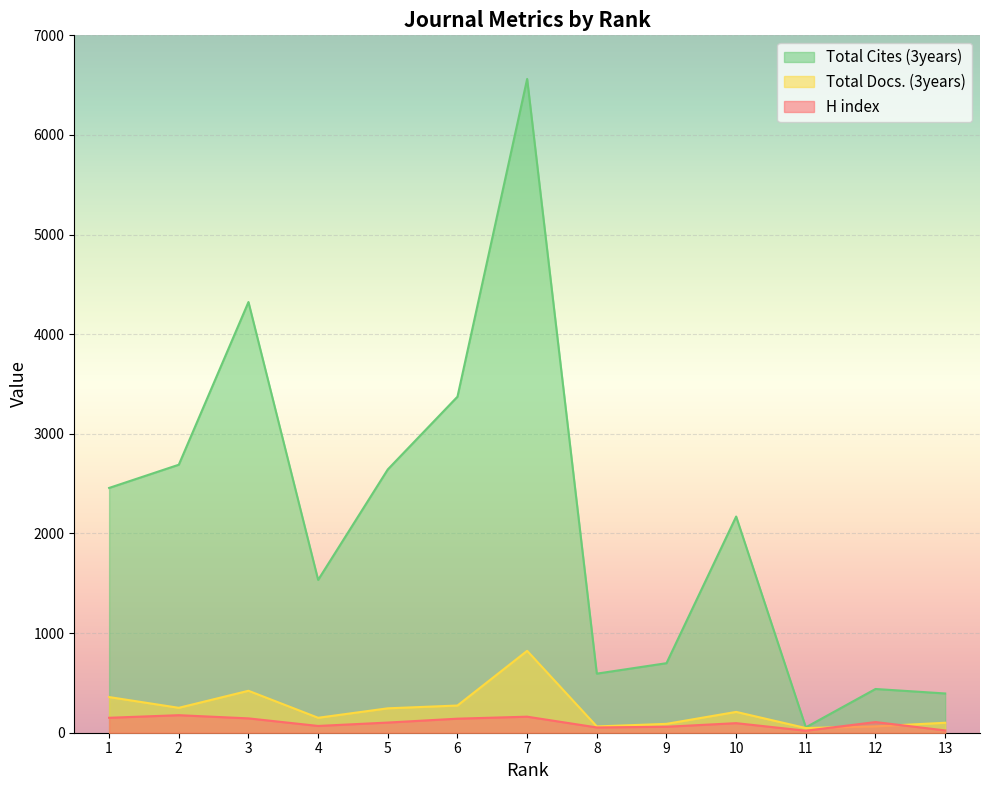

What is the spread (max minus min) of values at 3?

4179